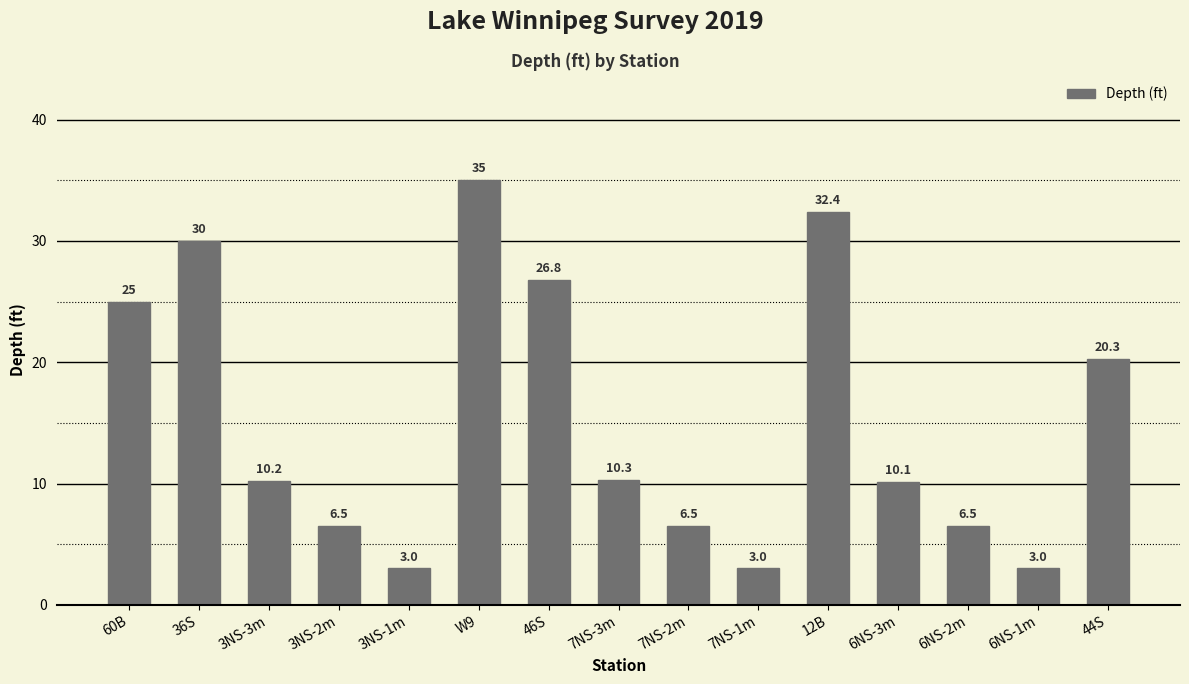

Which has a higher value, 36S or 7NS-1m?

36S